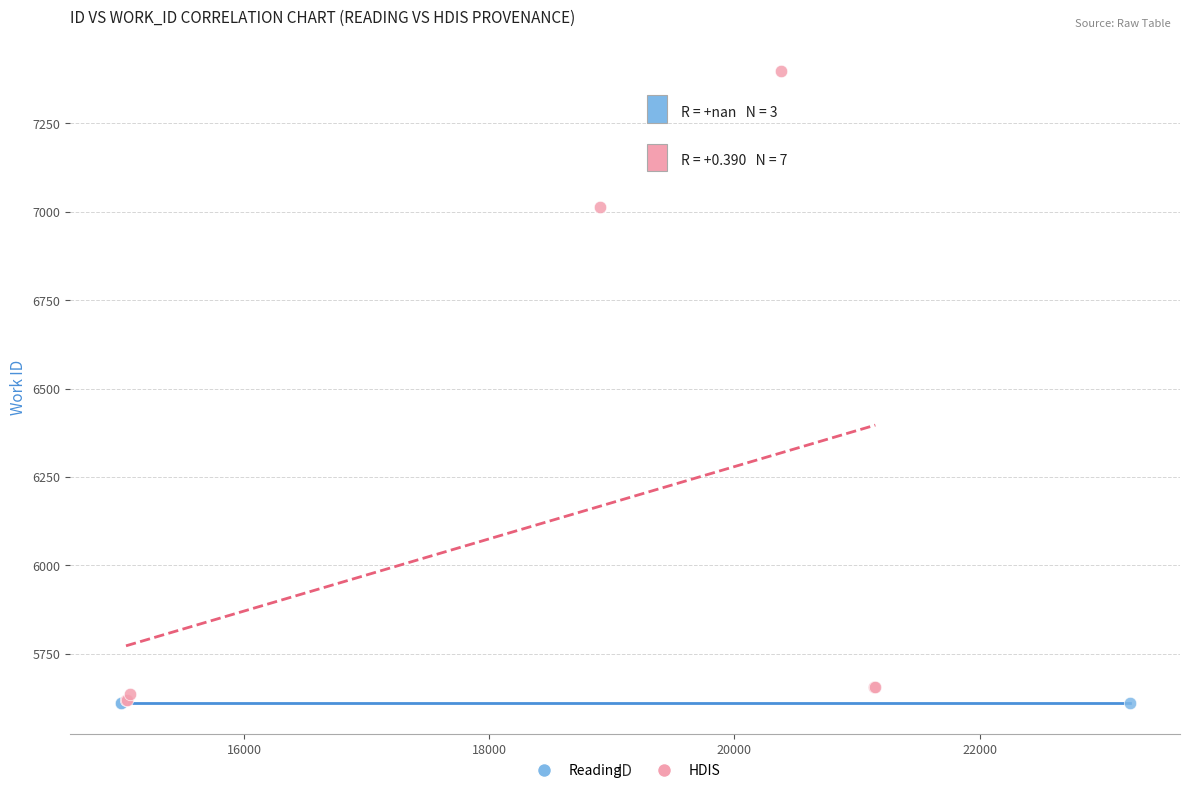

Which series contains the highest Y value?

HDIS